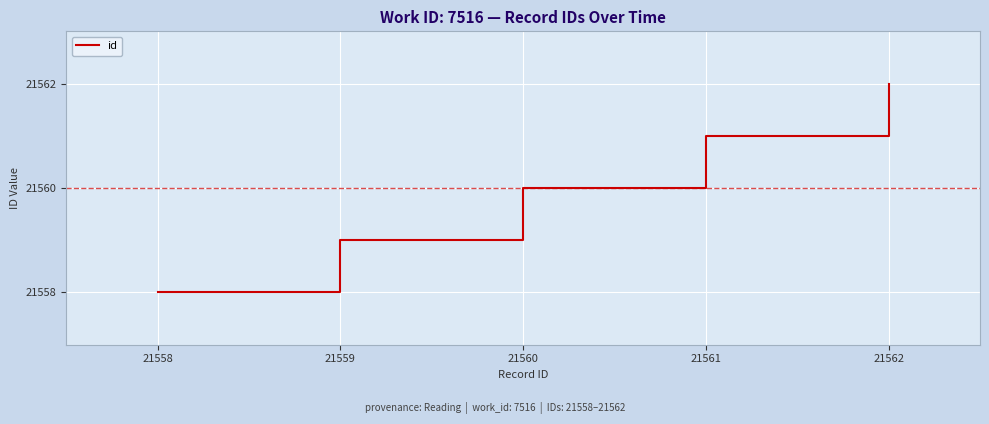

List the labels in order of value, largest first.

21562, 21561, 21560, 21559, 21558